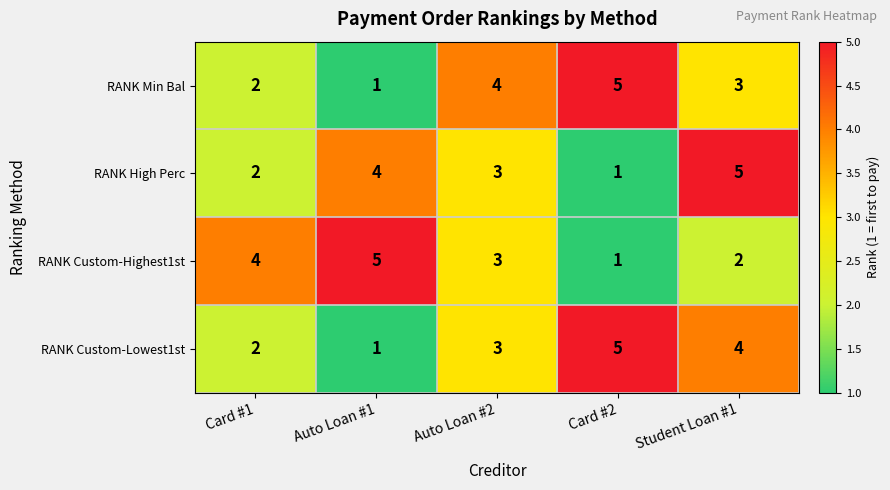

Reading left to right, what are all the values shown in this chart?

RANK Min Bal: 2	1	4	5	3
RANK High Perc: 2	4	3	1	5
RANK Custom-Highest1st: 4	5	3	1	2
RANK Custom-Lowest1st: 2	1	3	5	4